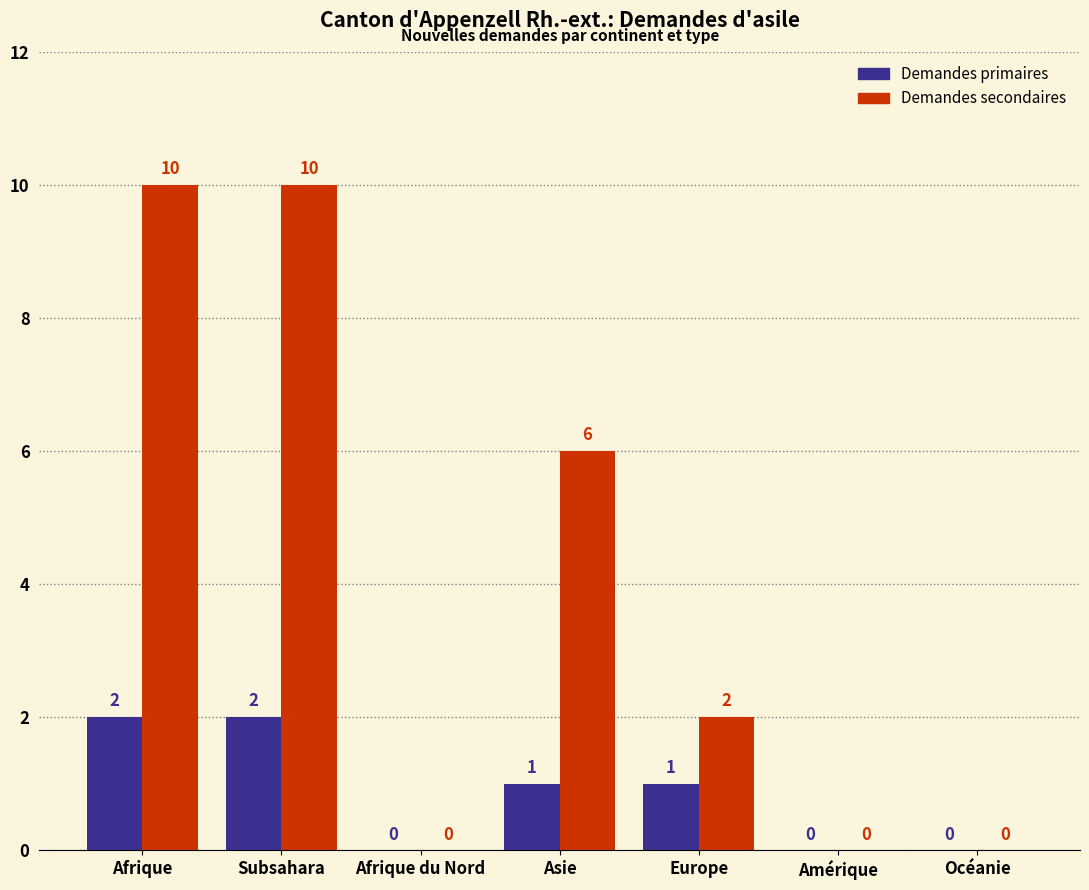

What is the maximum value shown in the chart?

10